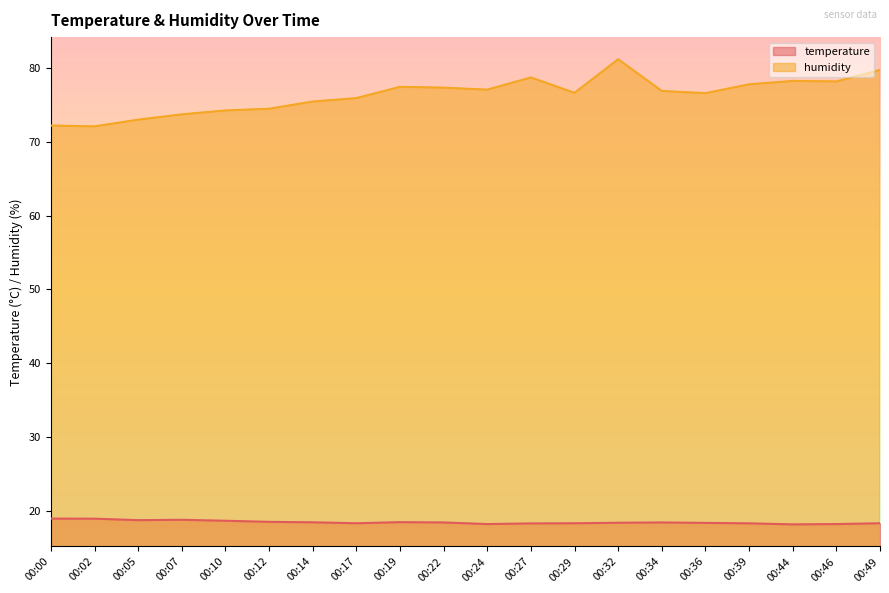

Rank the series at 00:44 from lowest to highest value.

temperature, humidity